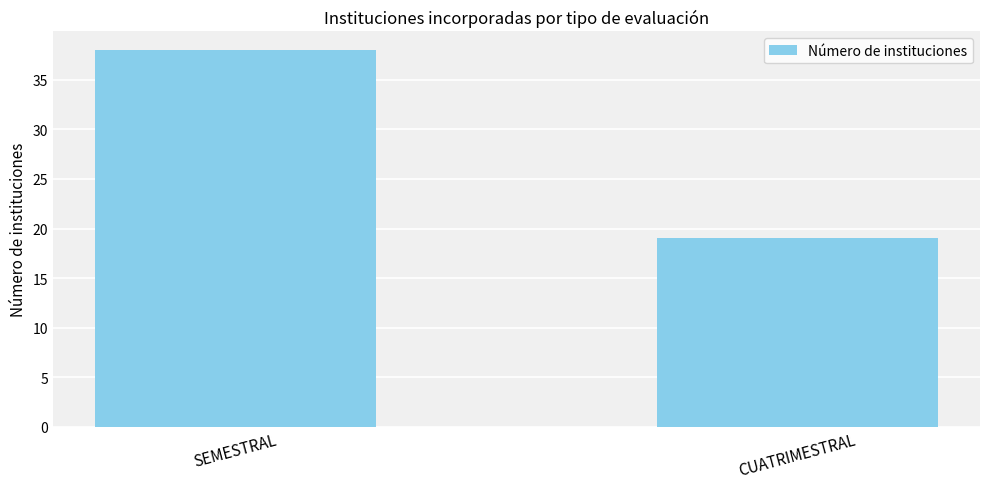

Rank the categories by value from highest to lowest.

SEMESTRAL, CUATRIMESTRAL